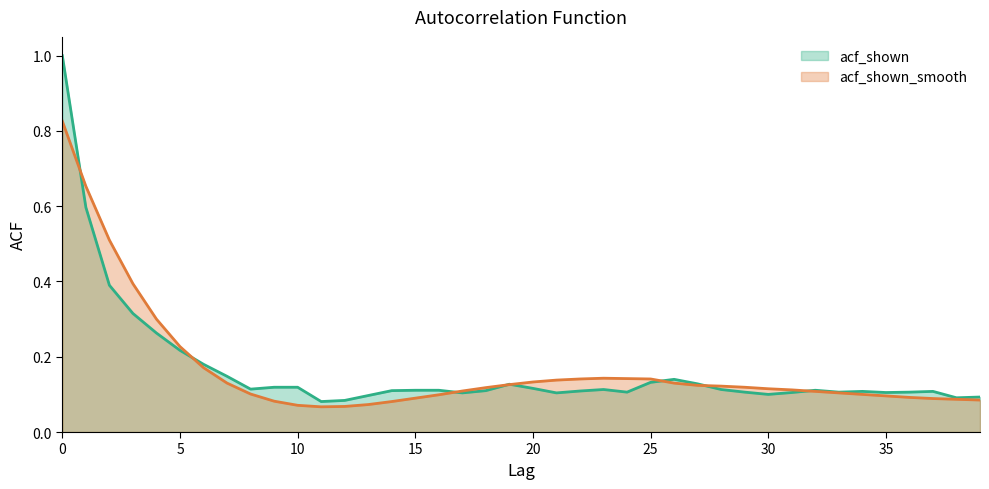

Where do acf_shown and acf_shown_smooth first cross each other?

0 and 1